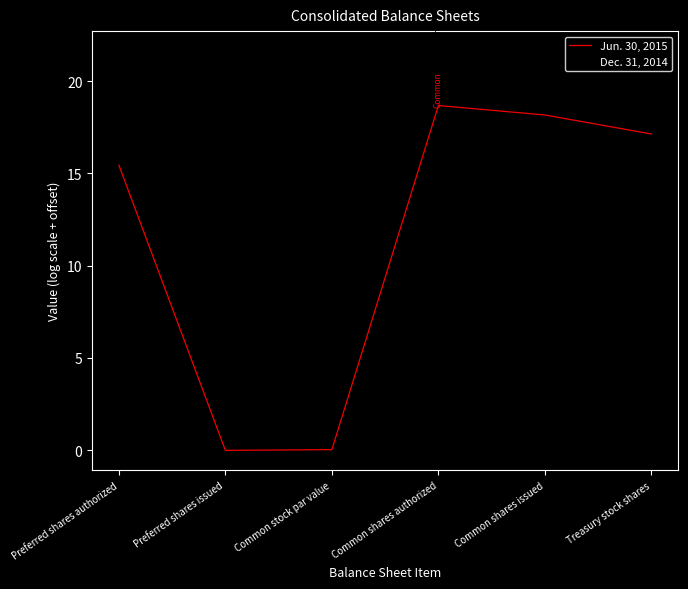

Is it true that Jun. 30, 2015 equals 15.4 at Preferred shares authorized?

True